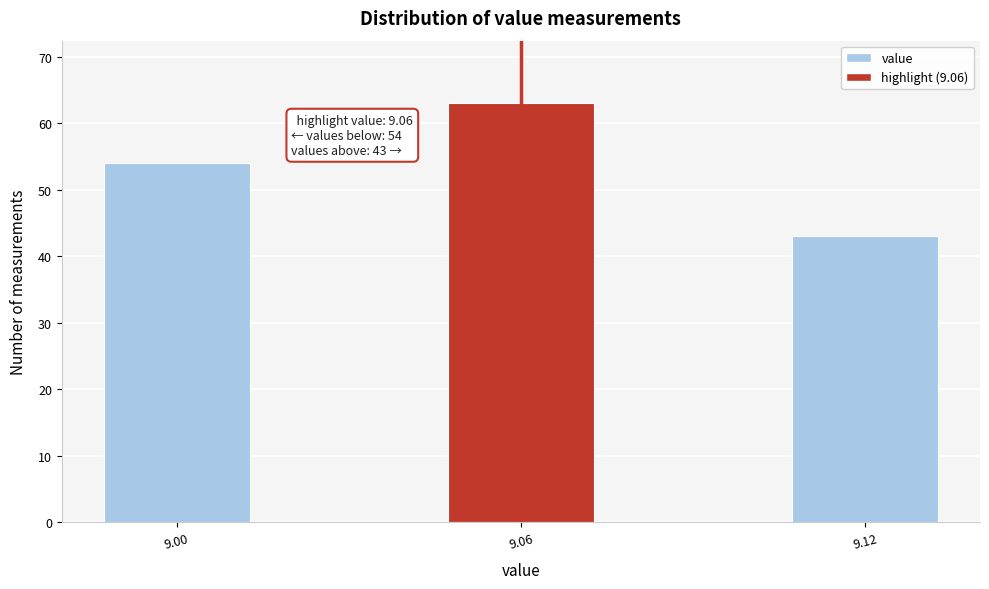

Reading left to right, list all the values displayed in this chart.

54	63	43